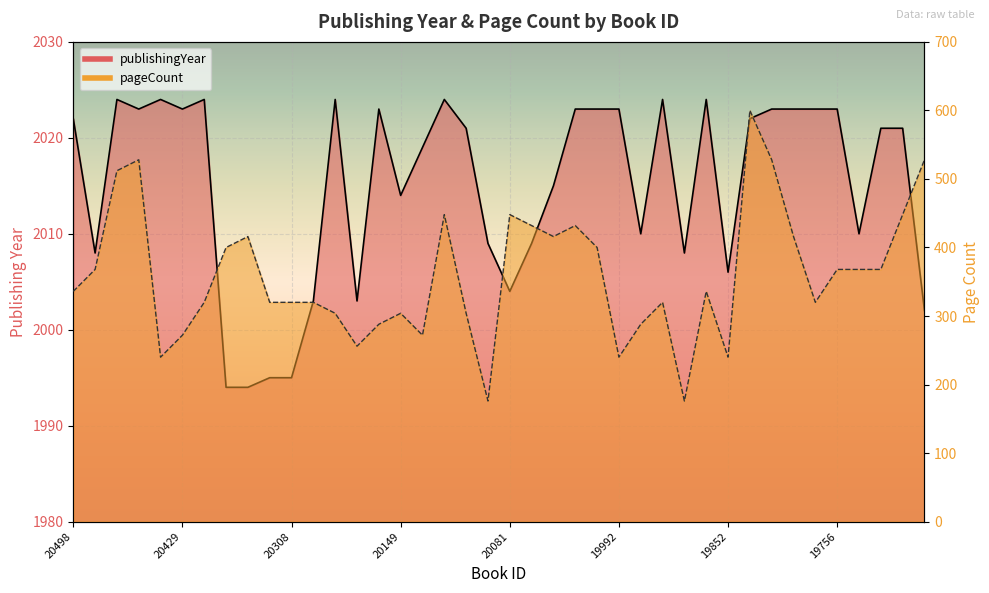

The value of pageCount at 19993 is 400. True or false?

True